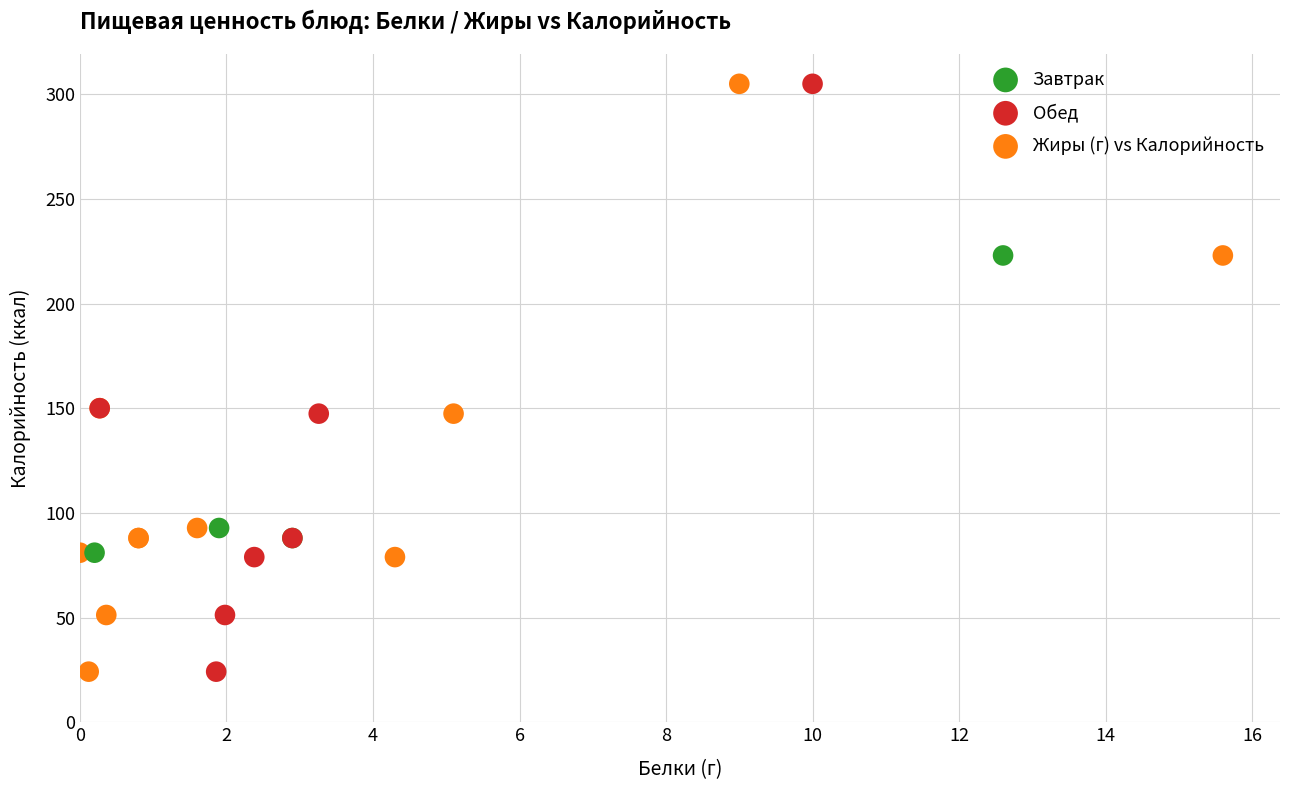

What are all the series names shown in the legend?

Завтрак, Обед, Жиры (г) vs Калорийность